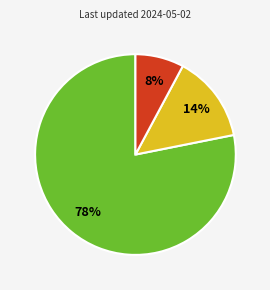

Is there a majority slice in this chart?

Yes